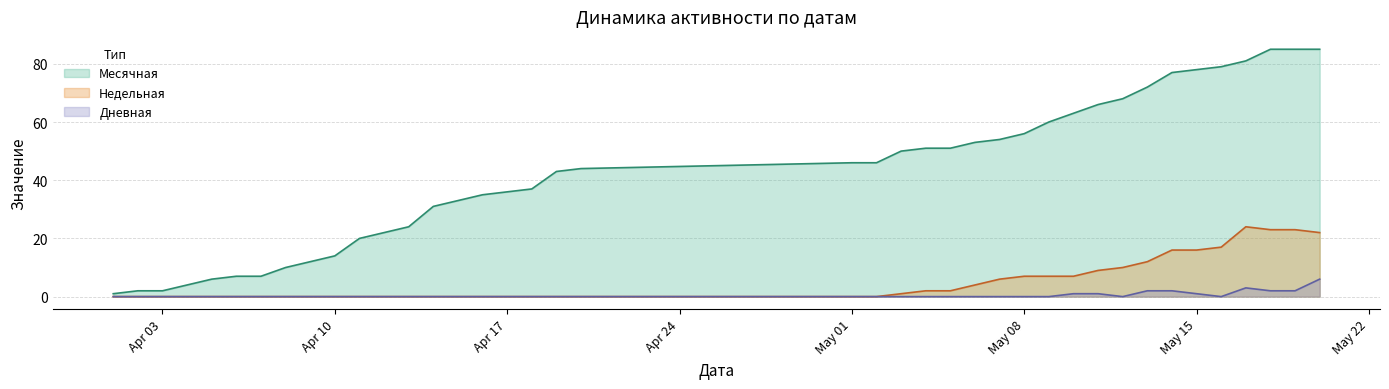

Rank the series by their maximum value, from lowest to highest.

Дневная, Недельная, Месячная